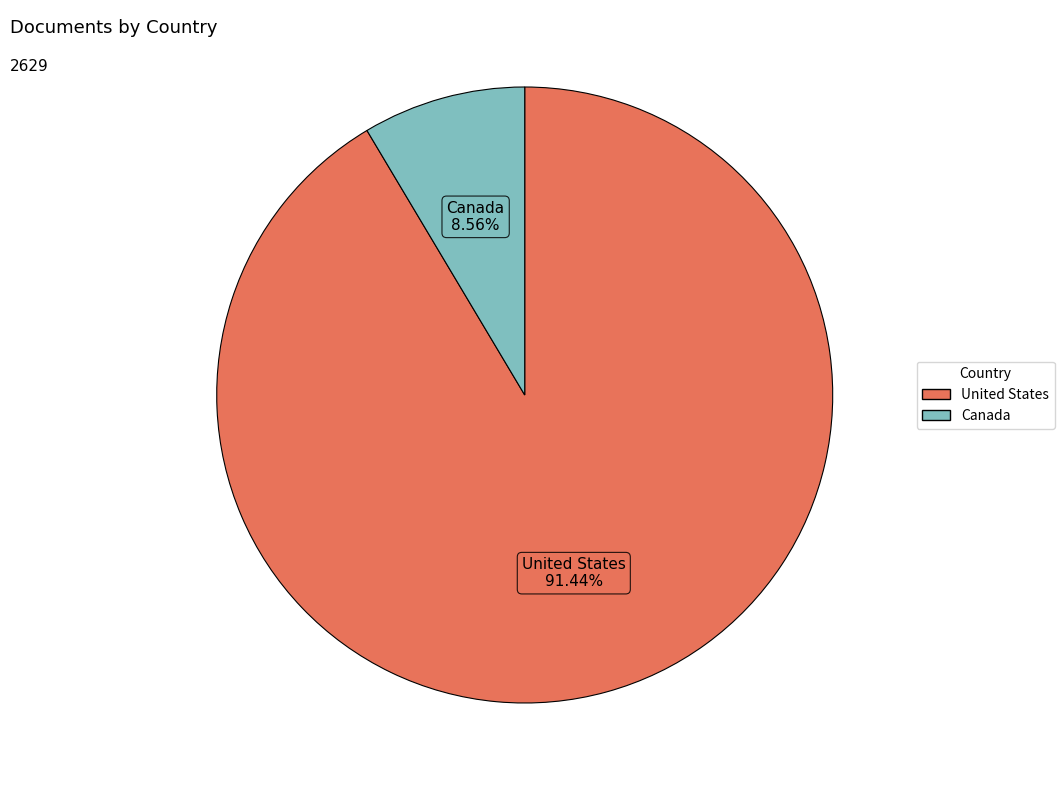

What is the ratio of the value at United States to the value at Canada?

10.7